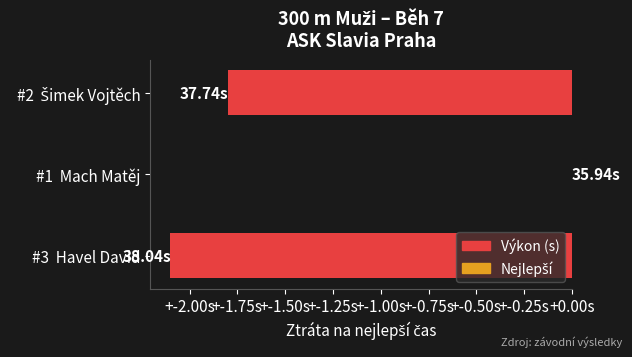

Are the bars grouped side by side (vs. stacked)?

No